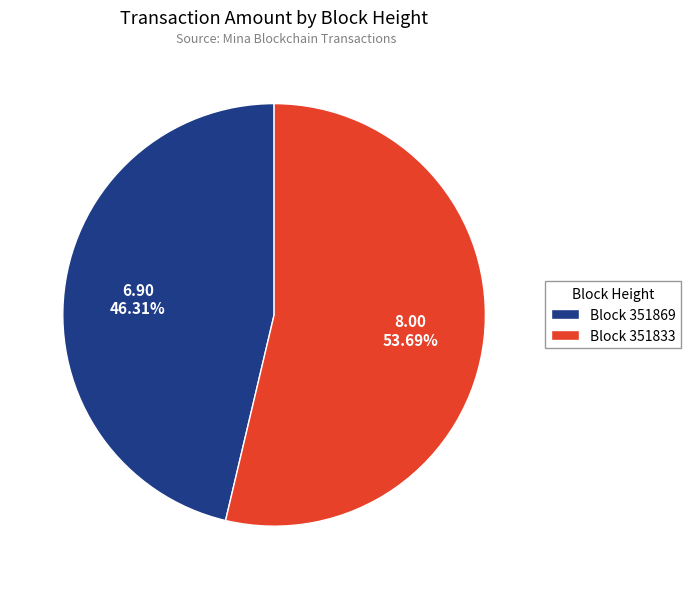

Approximately how many times larger is the value at Block 351833 compared to Block 351869?

1.2